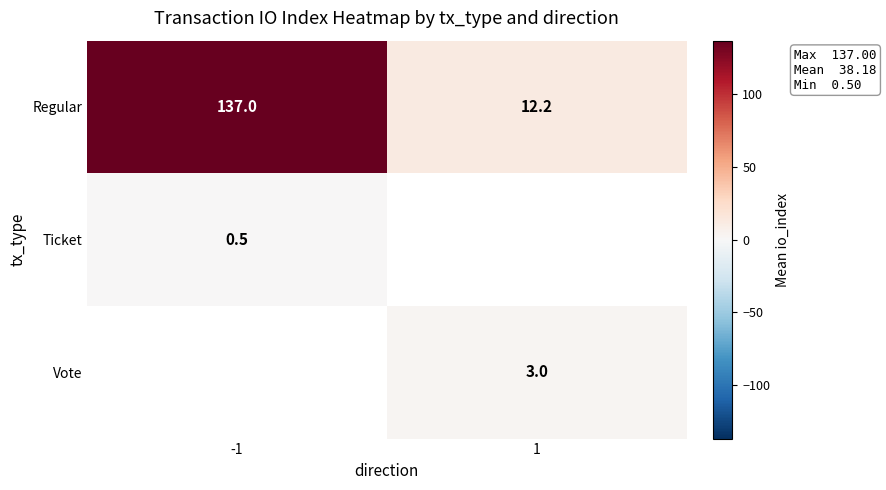

What is the lowest value of the Regular series?

12.2